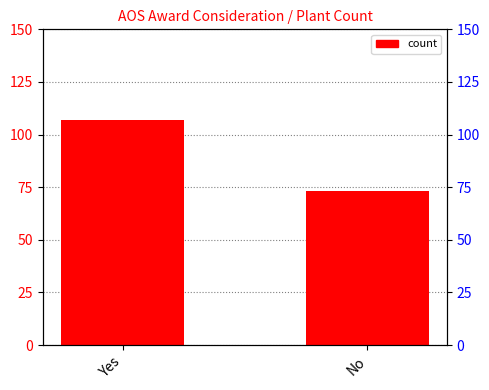

Does the chart contain stacked bars?

No